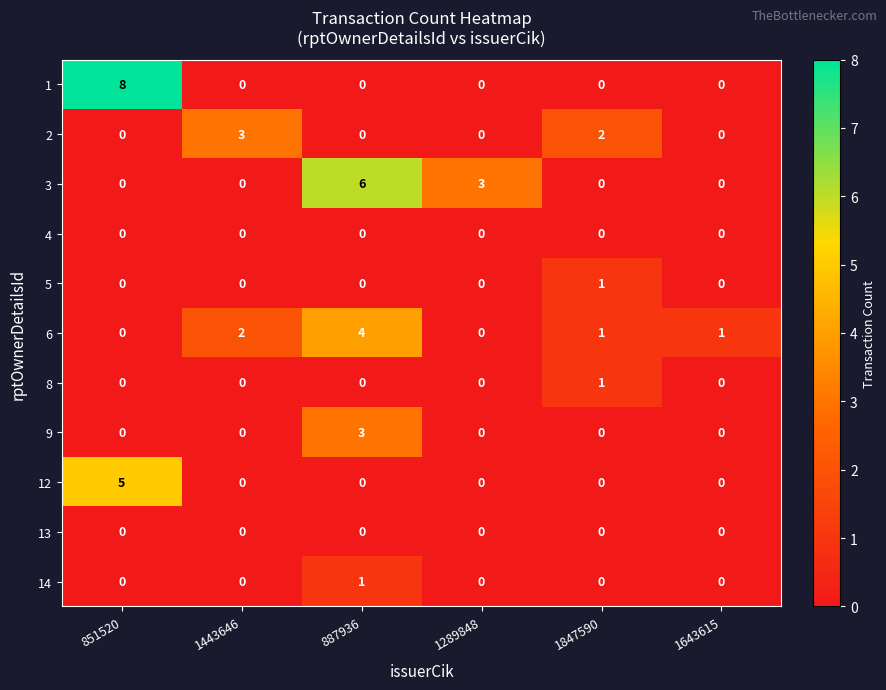

What is the difference between the 3 values at 1289848 and 851520?

3